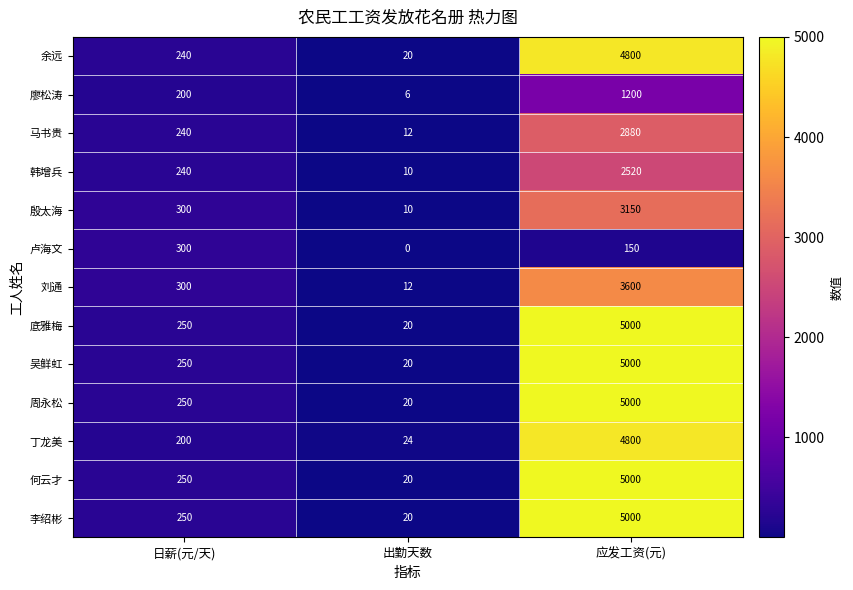

List the labels in order of 刘通 value, largest first.

应发工资(元), 日薪(元/天), 出勤天数